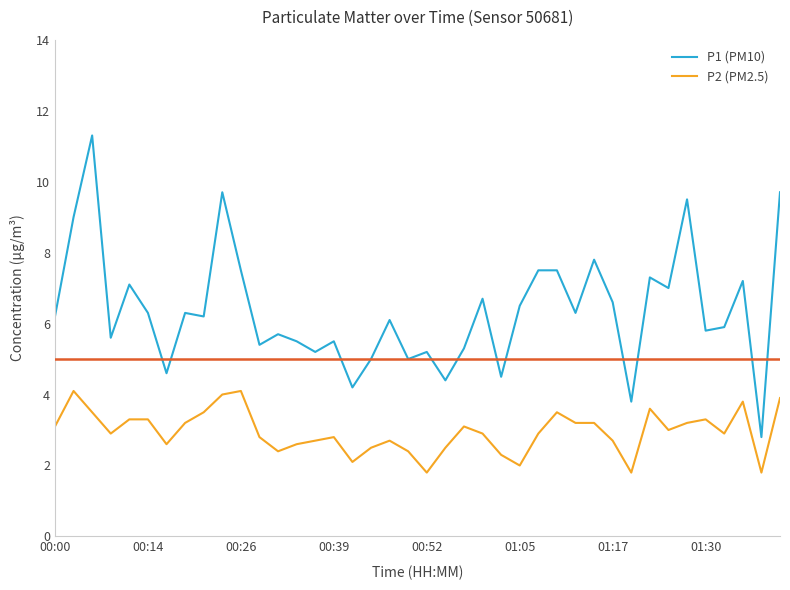

What is the lowest value of the P2 (PM2.5) series?

1.8